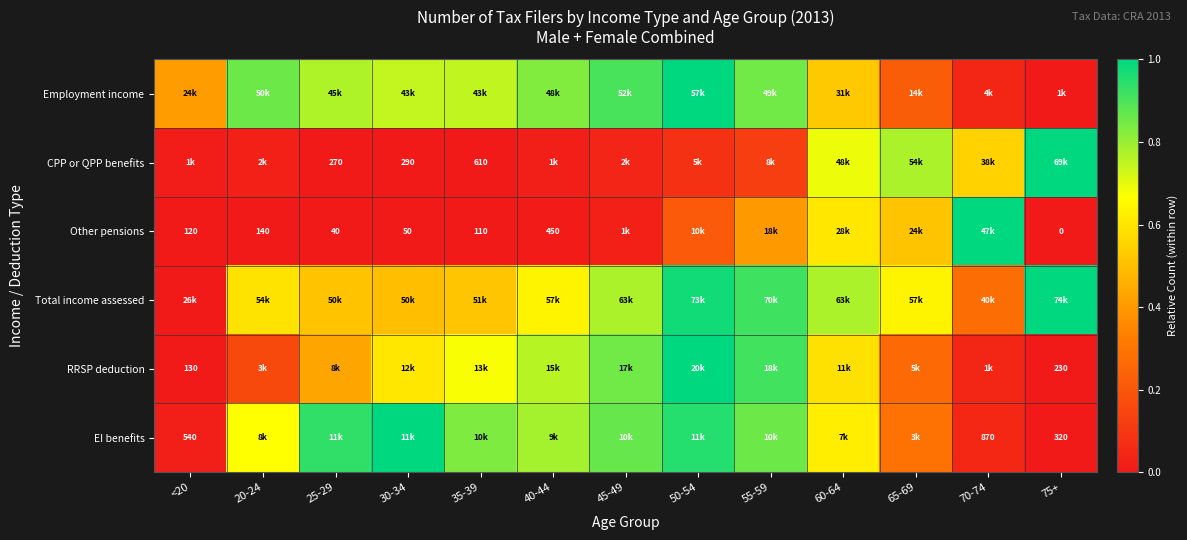

How many data points in CPP or QPP benefits are above 0?

12